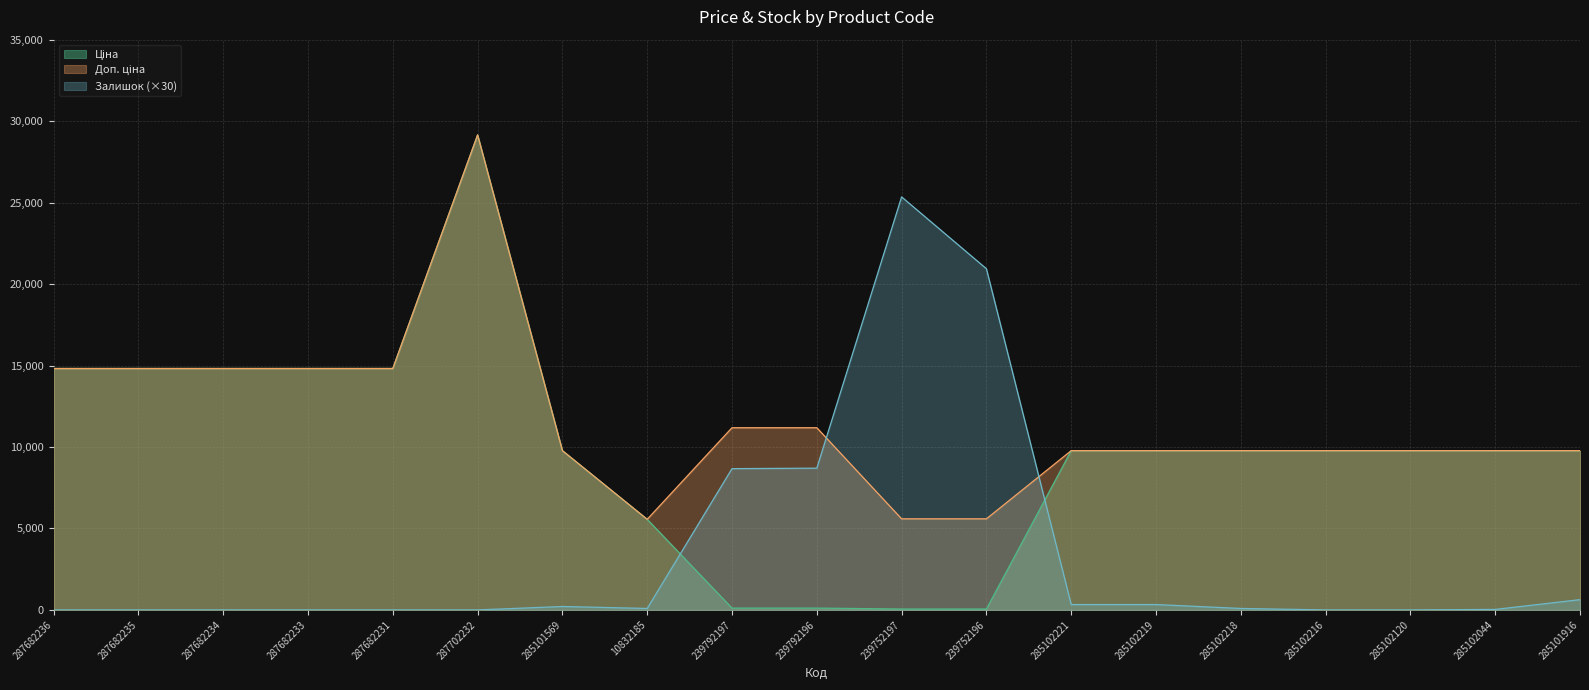

The value of Доп. ціна at 285101916 is 15072.3. True or false?

False